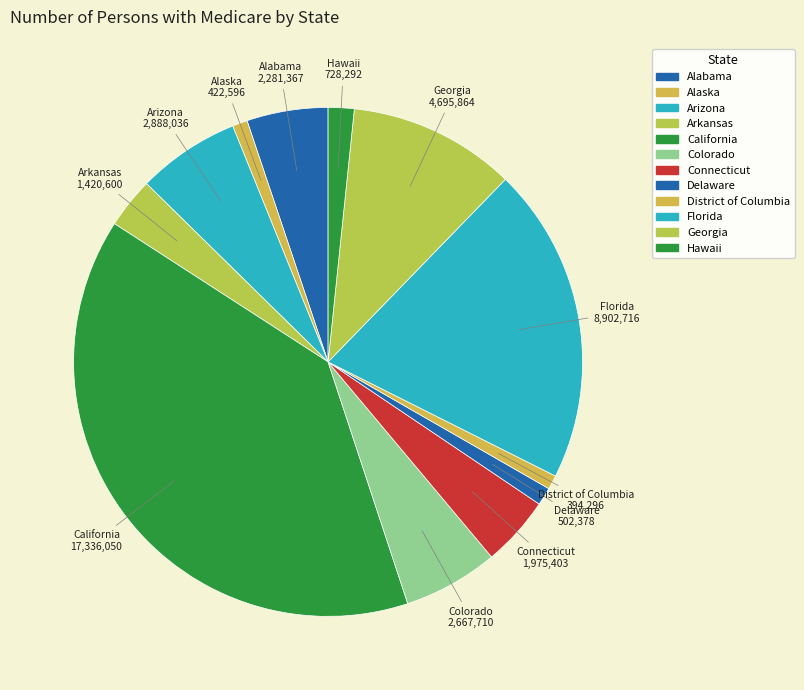

To the nearest percent, what is the average slice percentage?

8%